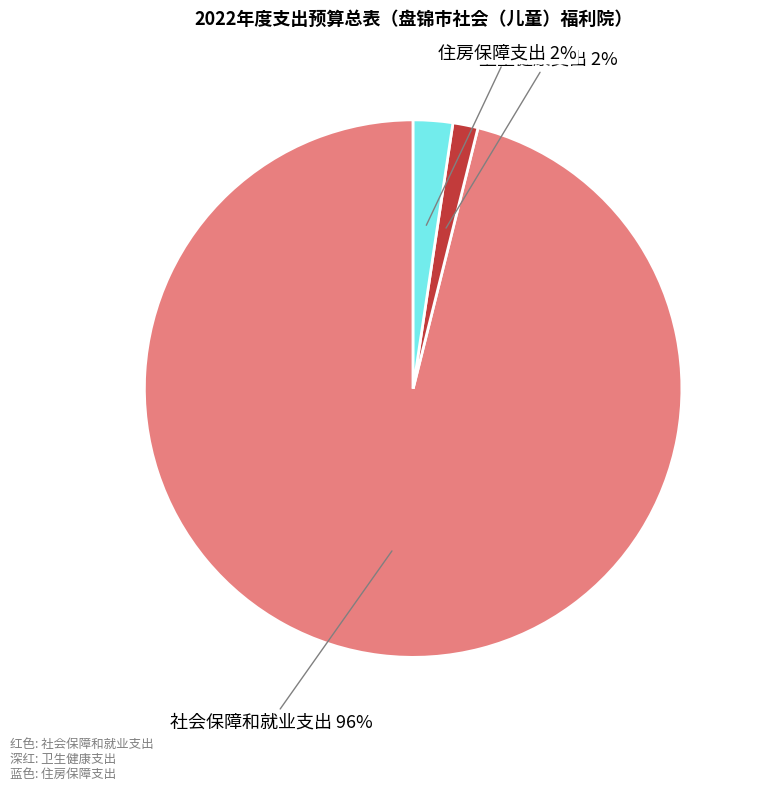

To the nearest percent, what percentage of the pie is 社会保障和就业支出?

96%